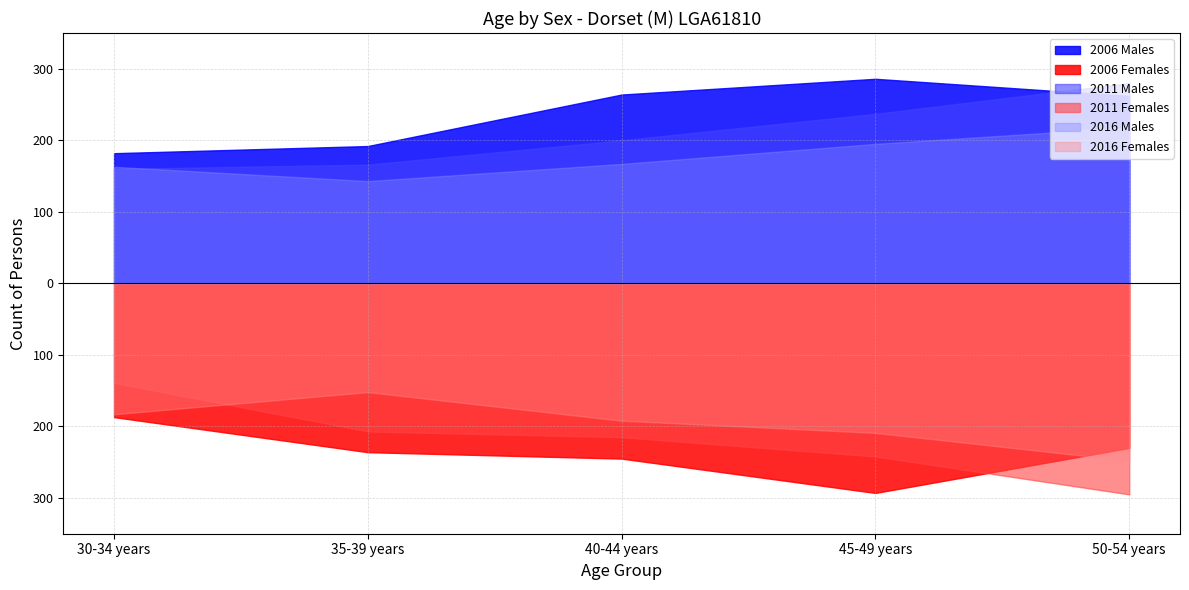

What is the value of the 2006 Females point at the 4th from the left?

293